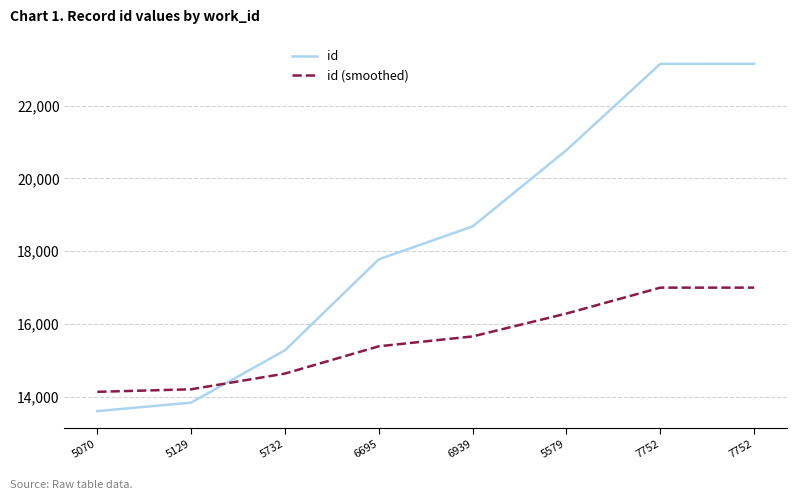

How many intersections are there between id and id (smoothed)?

1